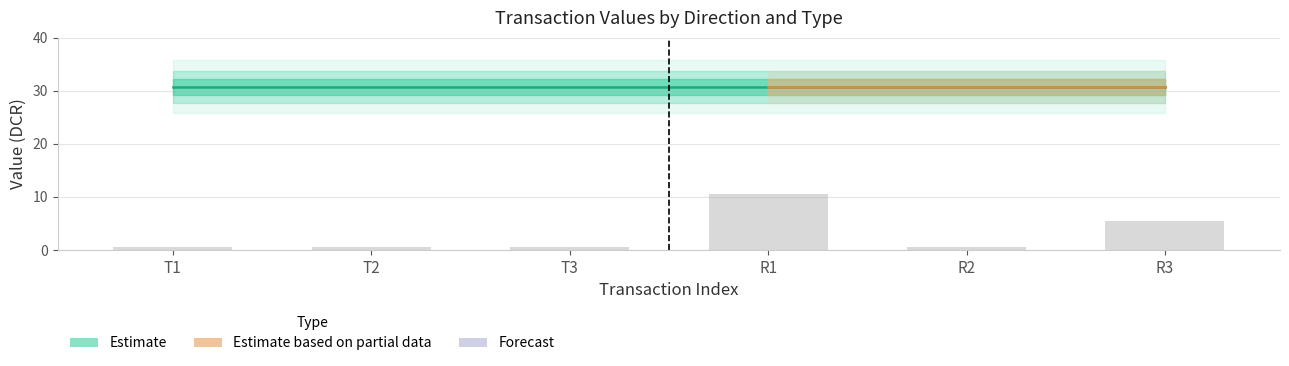

What is the difference between the second highest and second lowest values?

5.0